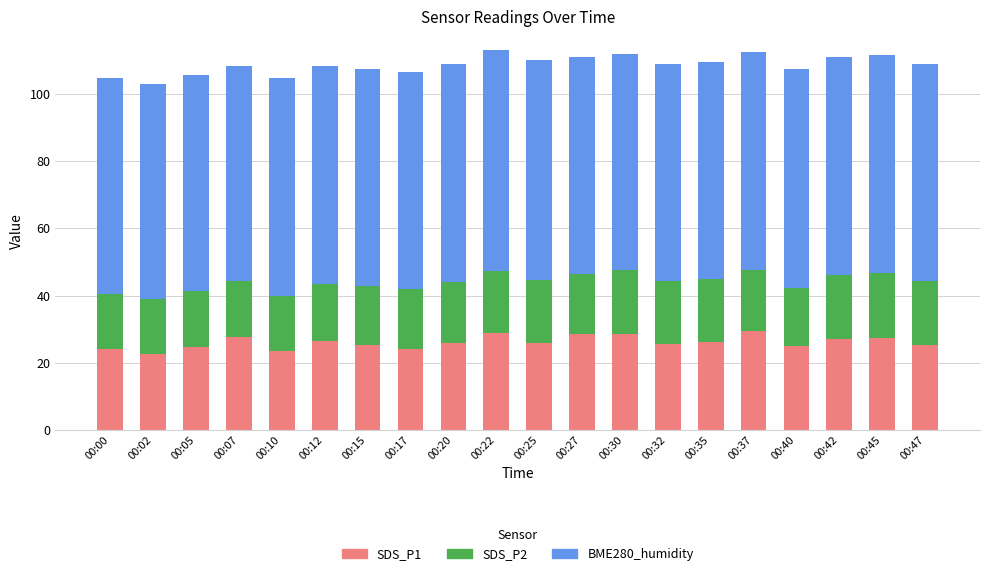

Is it true that SDS_P1 equals 26.4 at 00:12?

True